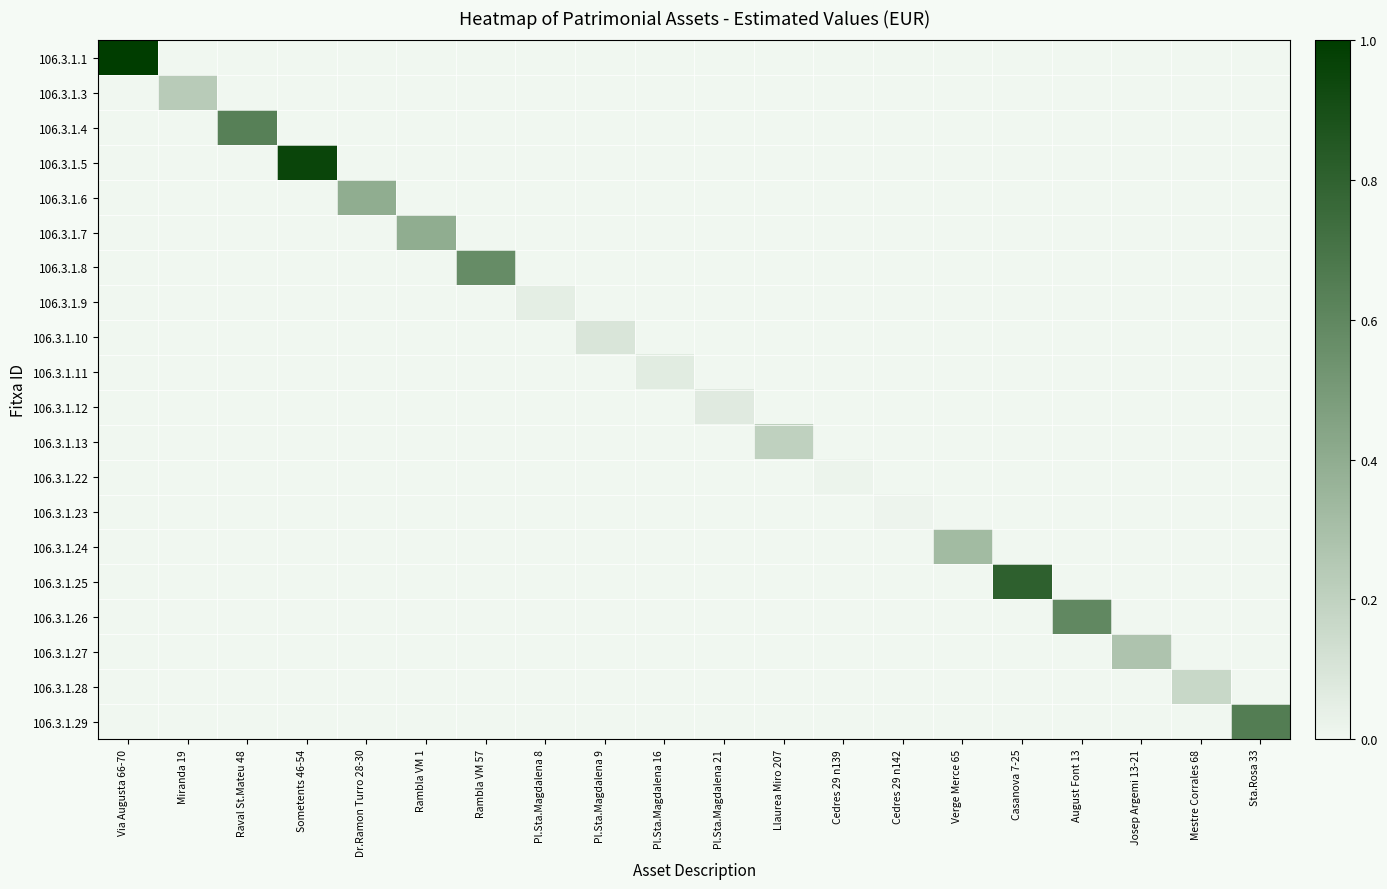

At which category is the sum across all series the highest?

Via Augusta 66-70